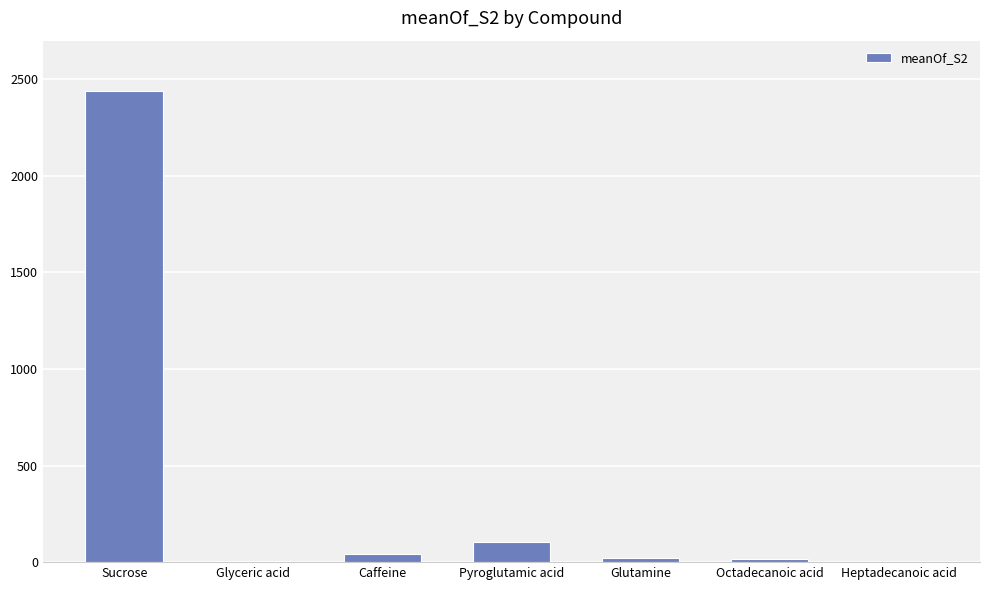

What is the difference between the values at Octadecanoic acid and Glyceric acid?

9.9